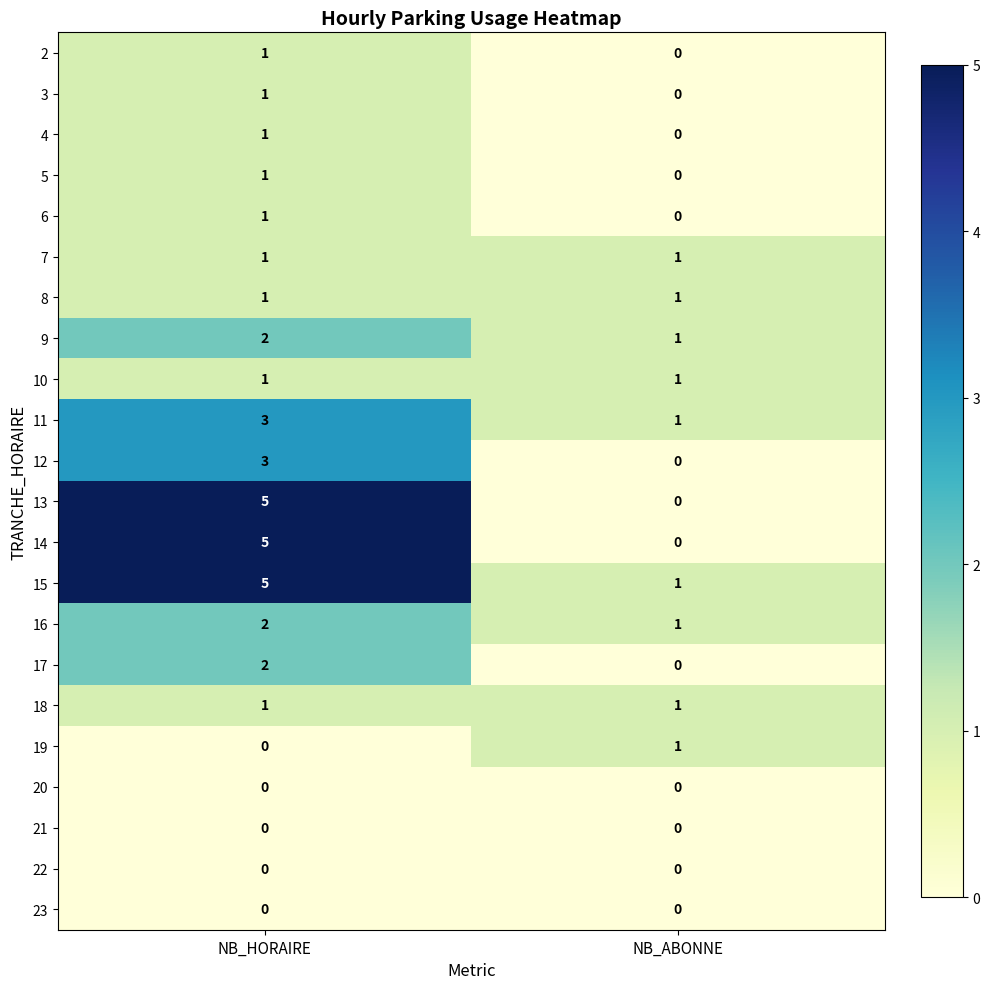

Which category has the highest value across all series?

NB_HORAIRE